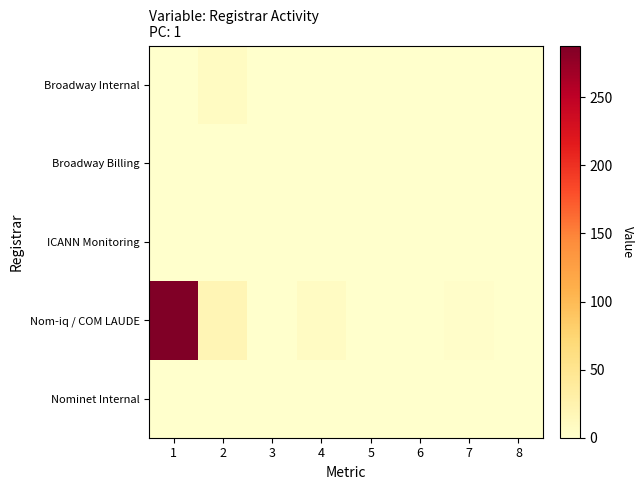

Reading left to right, what are all the values shown in this chart?

Nominet Internal: 1=0	2=0	3=0	4=0	5=0	6=0	7=0	8=0
Nom-iq / COM LAUDE: 1=288	2=18	3=0	4=7	5=0	6=0	7=3	8=0
ICANN Monitoring: 1=1	2=0	3=0	4=1	5=0	6=0	7=0	8=0
Broadway Billing: 1=0	2=0	3=0	4=0	5=0	6=0	7=0	8=0
Broadway Internal: 1=1	2=8	3=0	4=0	5=0	6=0	7=0	8=0